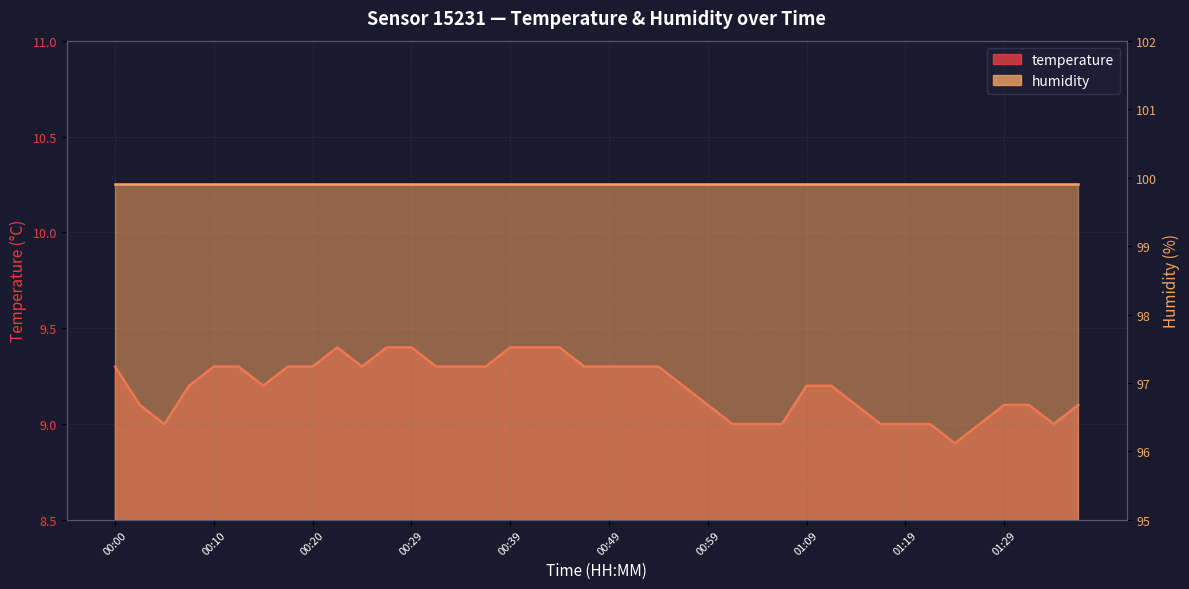

Rank the categories by value from highest to lowest.

00:22, 00:27, 00:29, 00:39, 00:42, 00:44, 00:00, 00:10, 00:12, 00:17, 00:20, 00:25, 00:32, 00:34, 00:37, 00:47, 00:49, 00:52, 00:54, 00:07, 00:15, 00:57, 01:09, 01:12, 00:02, 00:59, 01:14, 01:29, 01:32, 01:37, 00:05, 01:02, 01:04, 01:07, 01:16, 01:19, 01:22, 01:27, 01:34, 01:24